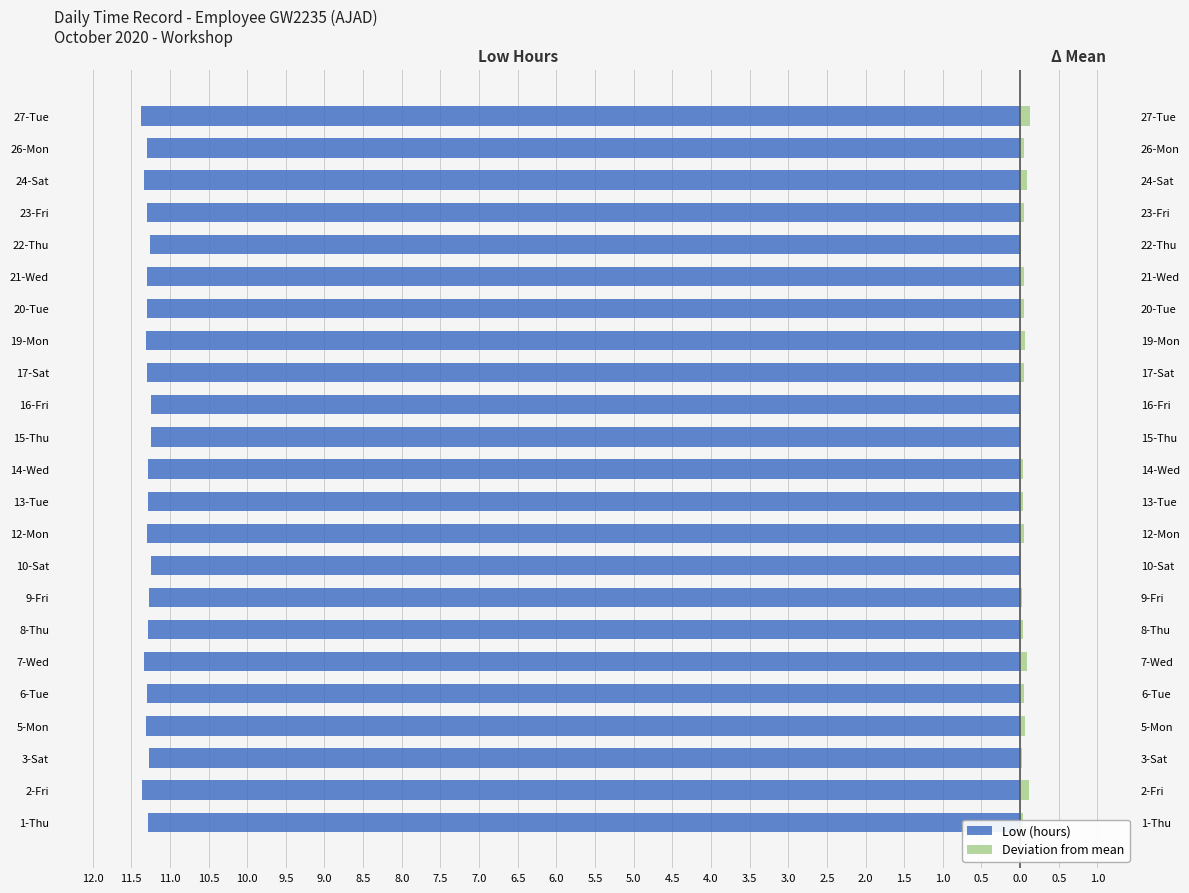

Reading left to right, transcribe all the data shown in this chart.

Low (hours): -11.3	-11.4	-11.3	-11.3	-11.3	-11.3	-11.3	-11.3	-11.2	-11.3	-11.3	-11.3	-11.2	-11.2	-11.3	-11.3	-11.3	-11.3	-11.3	-11.3	-11.3	-11.3	-11.4
Deviation from mean: 0.0	0.1	0.0	0.1	0.1	0.1	0.0	0.0	0.0	0.1	0.0	0.0	0.0	-0.0	0.1	0.1	0.1	0.1	0.0	0.1	0.1	0.1	0.1